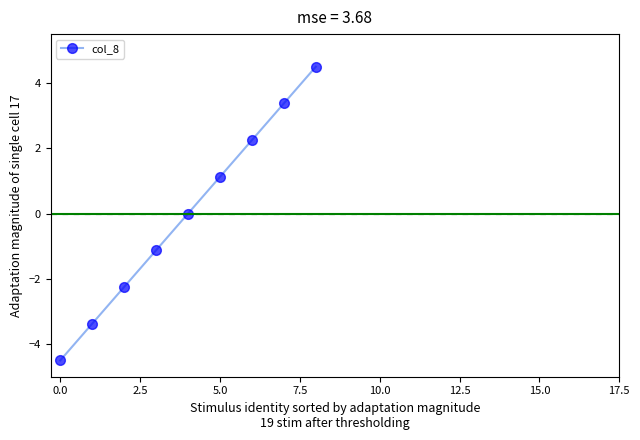

True or false: there are more than 2 points higher than both neighbors.

False